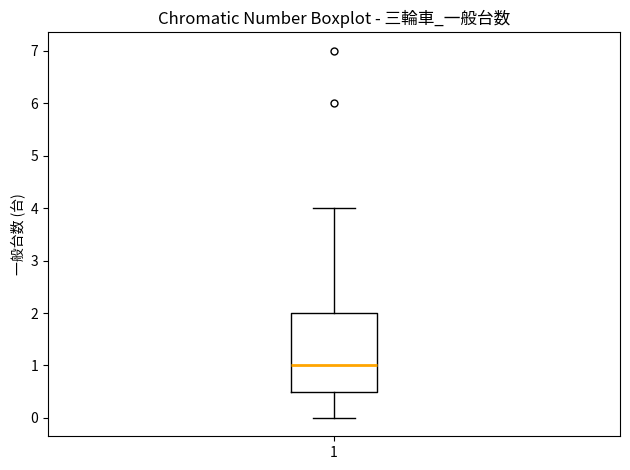

Where is the upper edge of the box at x = 1 on the y-axis? The values are not printed on the chart, so give them approximately, as read against the axis.

2.0